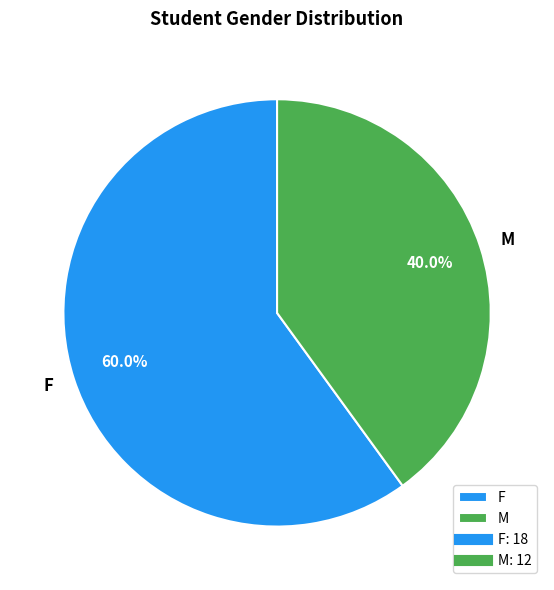

Does F represent more than half of the total?

Yes